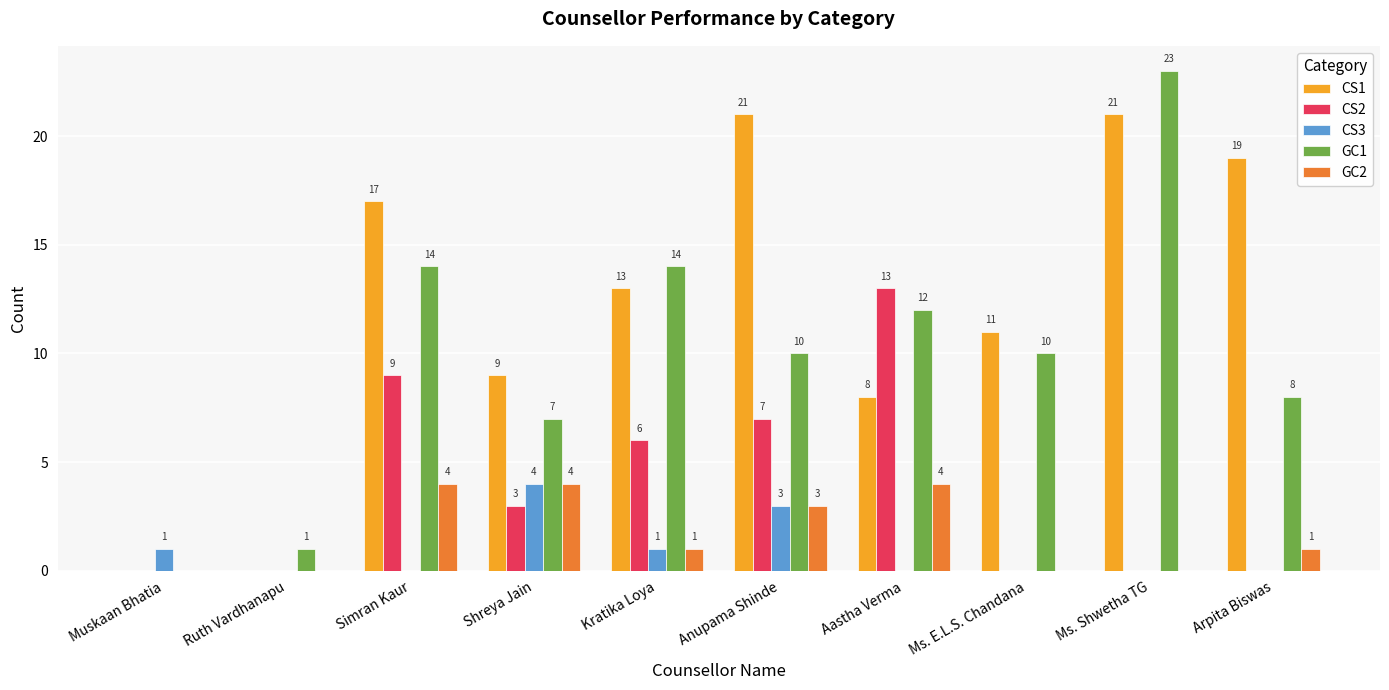

Is the value of CS2 at Ms. Shwetha TG greater than the value of CS1 at Ms. E.L.S. Chandana?

No